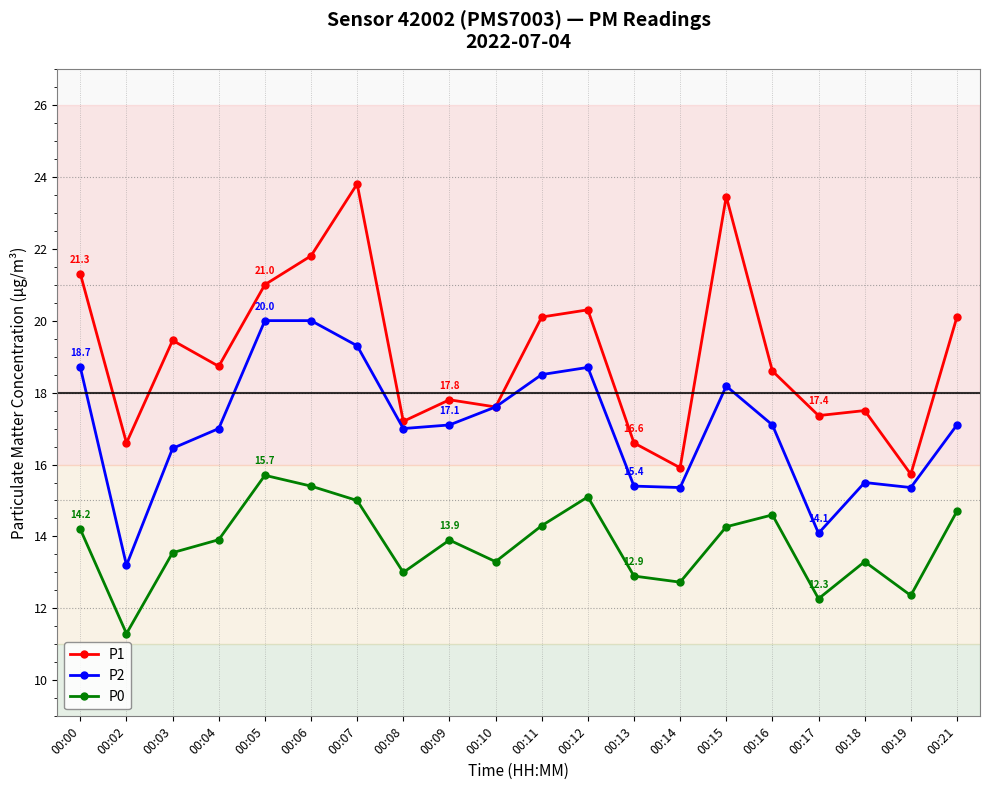

Rank the series by their maximum value, from lowest to highest.

P0, P2, P1